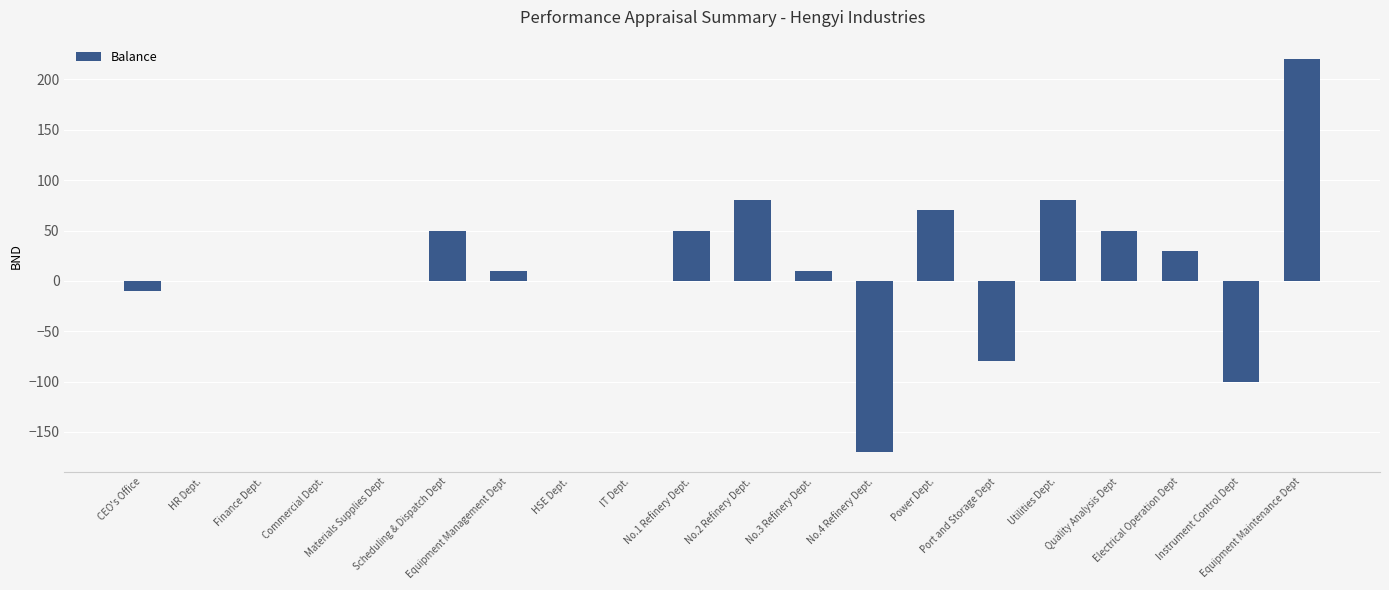

What is the sum of all values?

290